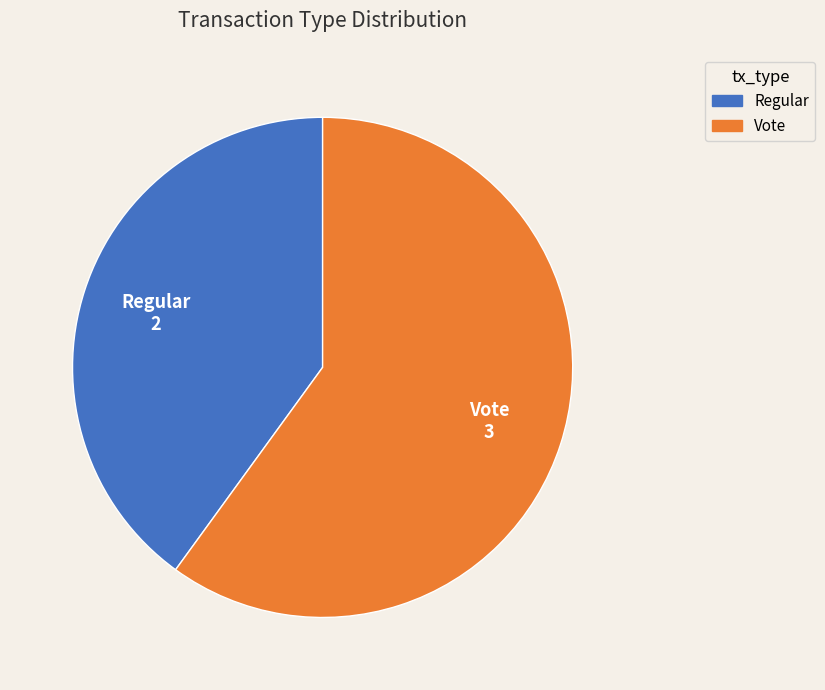

What is the ratio of the value at Vote to the value at Regular?

1.5